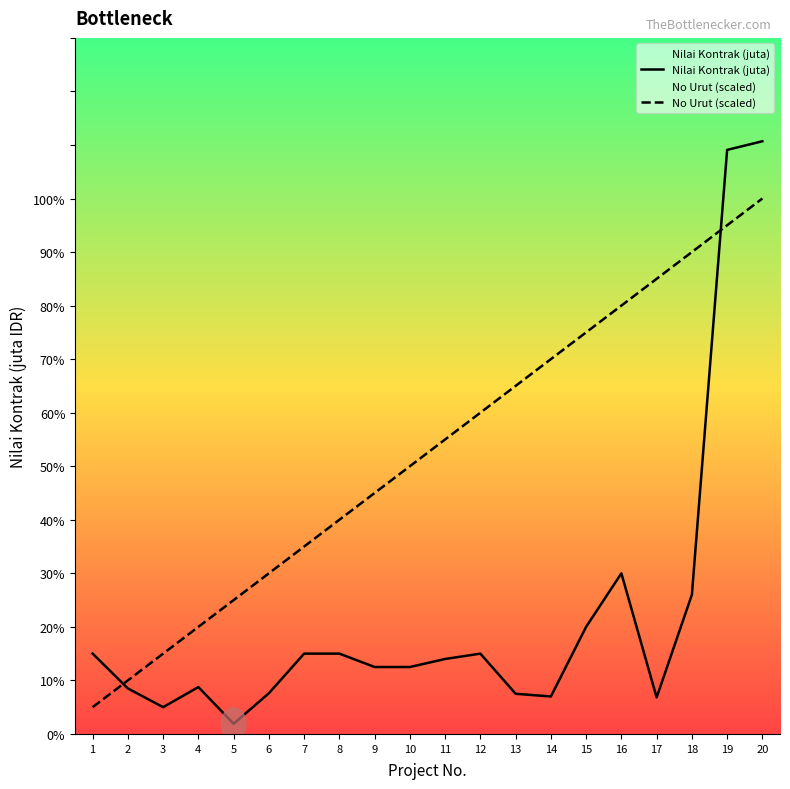

What is the value of the Nilai Kontrak (juta) point at the 12th from the left?

15.0